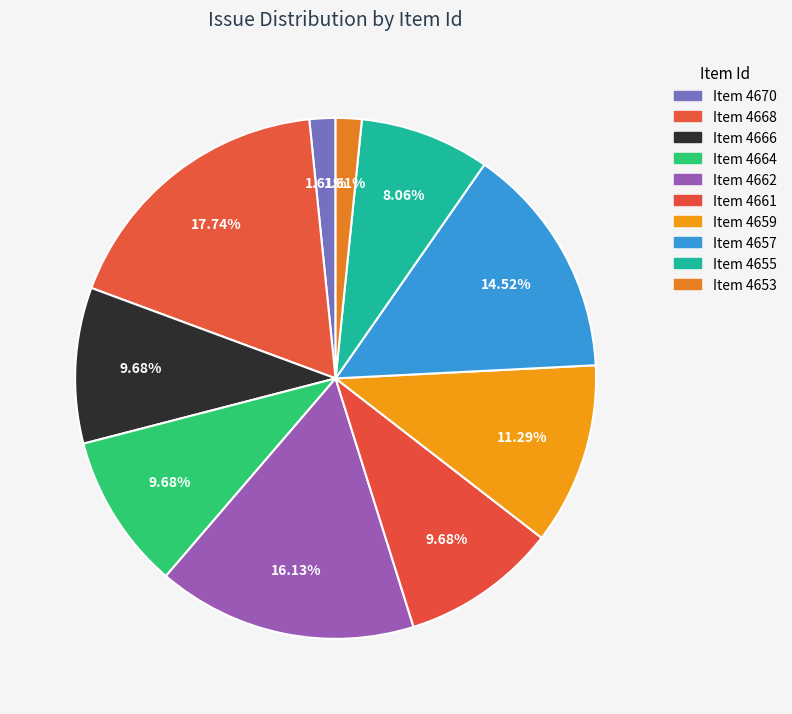

Which slice is the largest?

4668